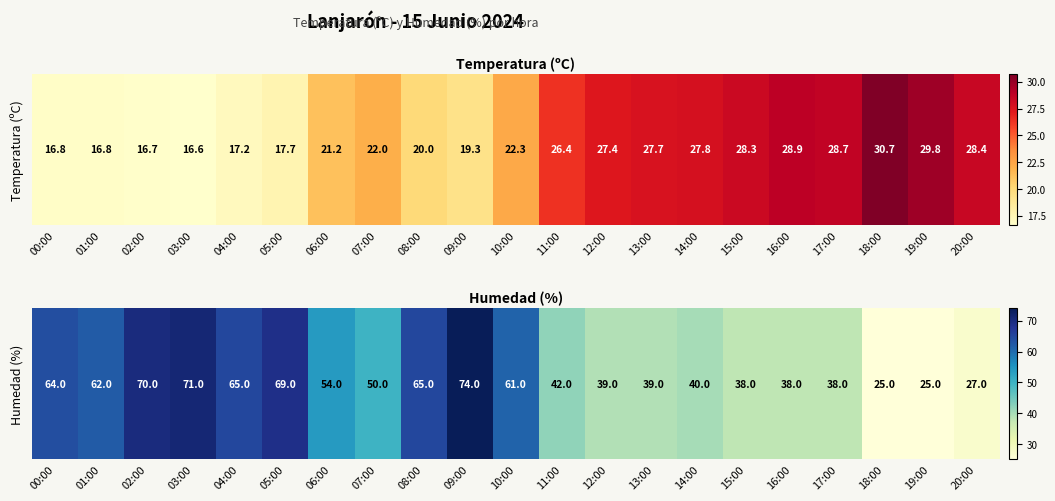

The chart shows a value of 19 at 01:00. True or false?

False